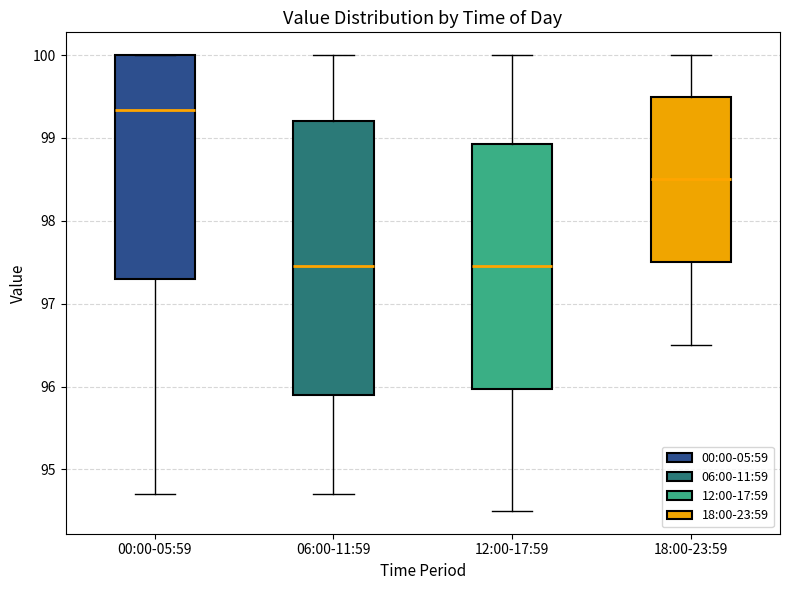

Reading left to right, transcribe this box plot: for each box, give where its median line is, the range the box spans, and where its two whiskers end, as read against the y-axis. The values are not printed on the chart, so give them approximately, as read against the axis.

00:00-05:59: median 99.3, box 97.3 to 100.0, whiskers 94.7 to 100.0
06:00-11:59: median 97.5, box 95.9 to 99.2, whiskers 94.7 to 100.0
12:00-17:59: median 97.5, box 96.0 to 98.9, whiskers 94.5 to 100.0
18:00-23:59: median 98.5, box 97.5 to 99.5, whiskers 96.5 to 100.0